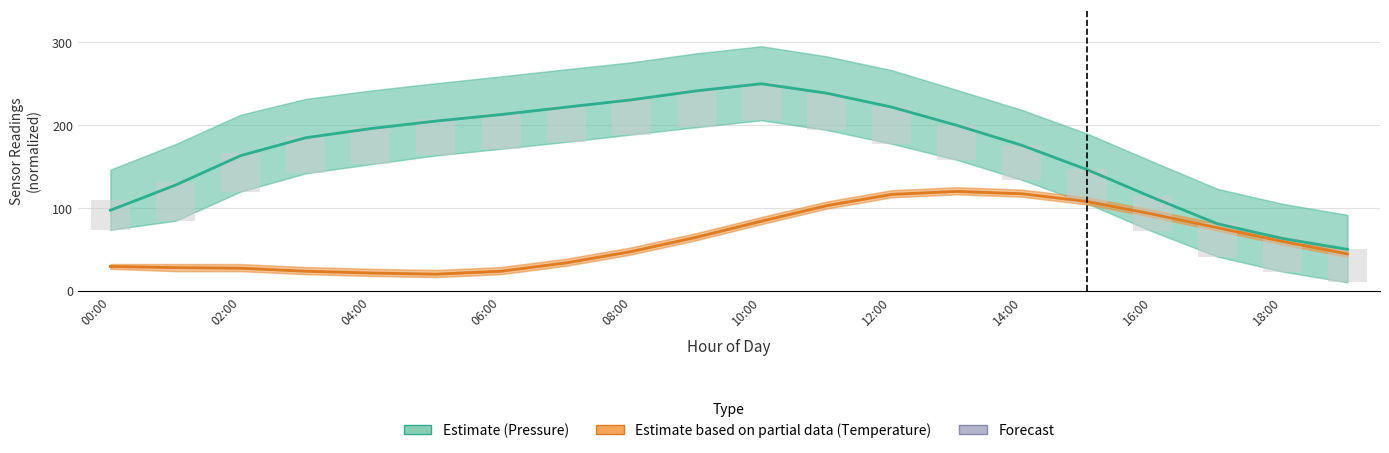

What is the difference between the maximum and minimum values in the Pressure (Estimate) series?

200.0